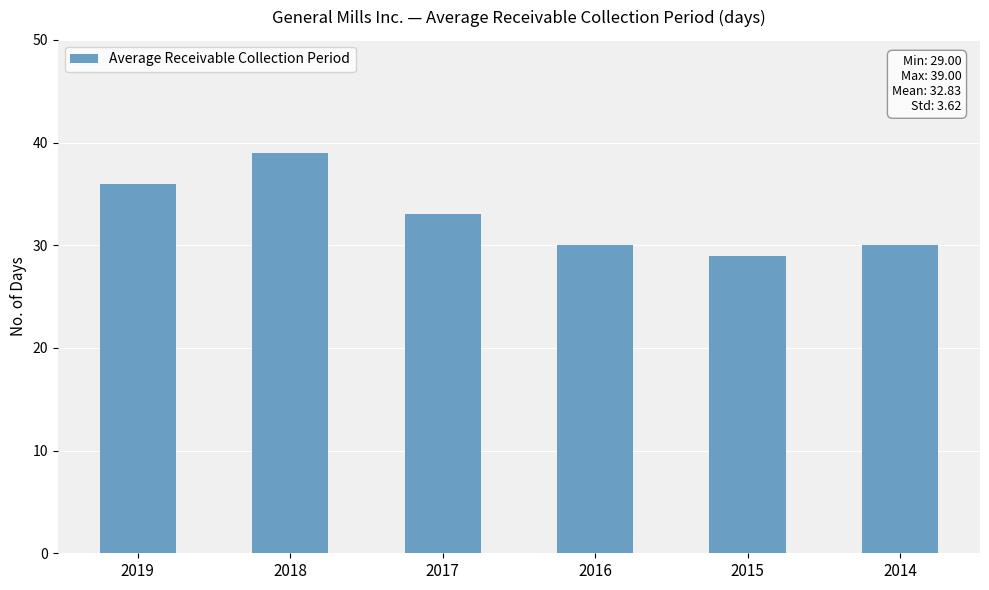

What is the value of the 5th bar from the left?

29